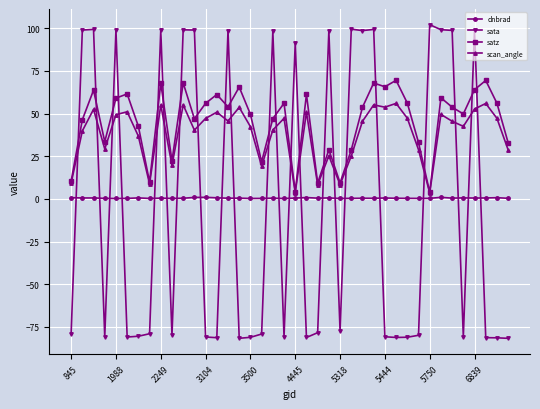

What are all the series names shown in the legend?

dnbrad, sata, satz, scan_angle